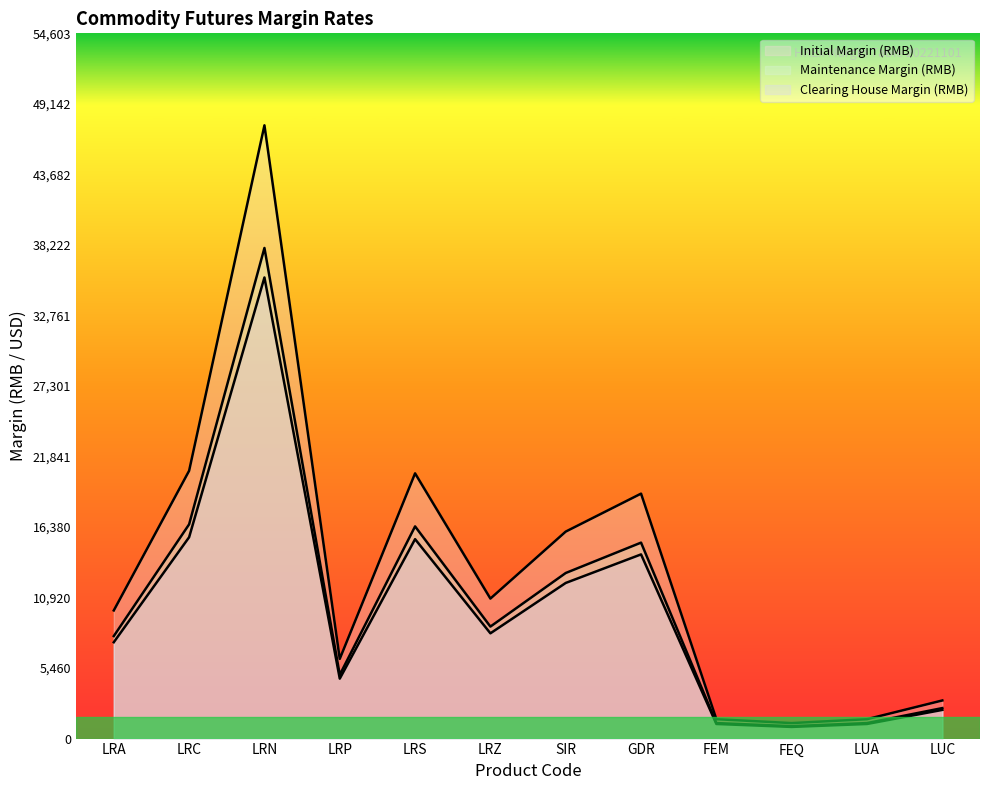

Is the value of Maintenance Margin (RMB) at LRZ greater than the value of Initial Margin (RMB) at LRC?

No